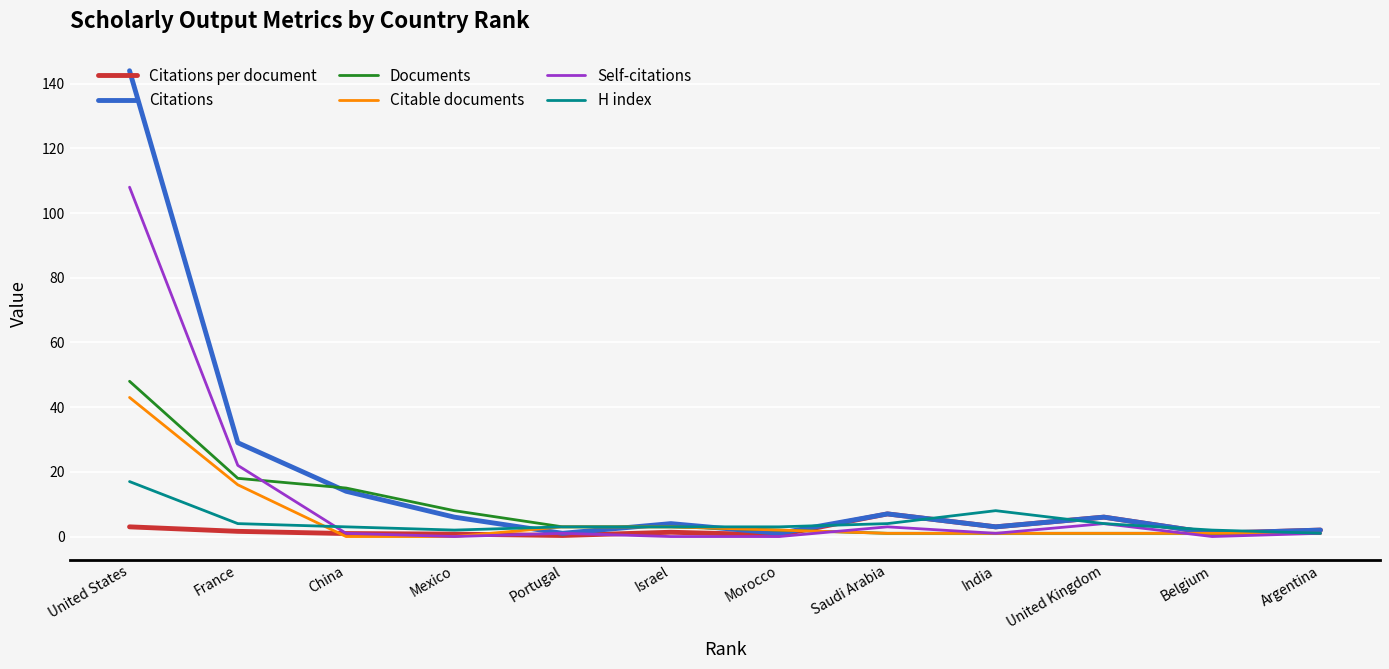

What is the maximum value for Citations?

144.0